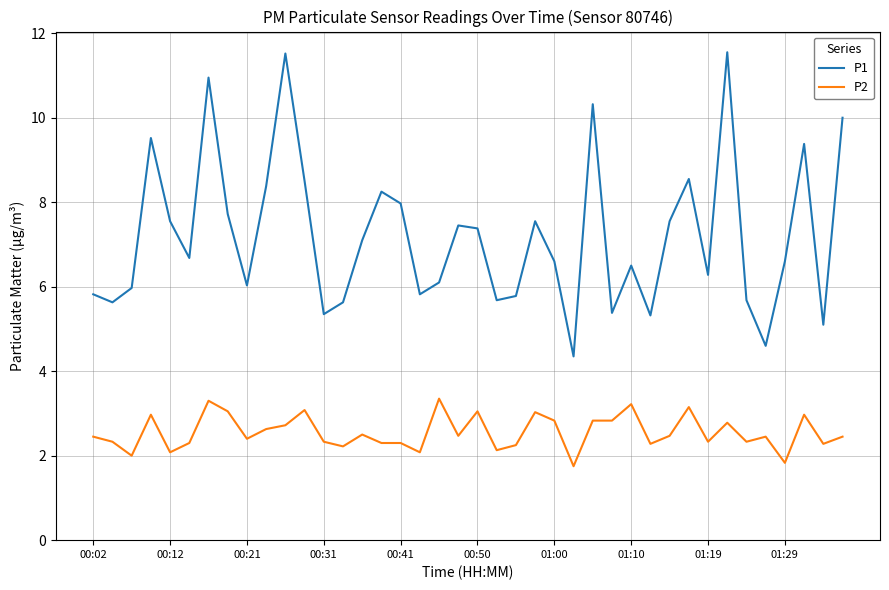

Which series has the largest total across all categories?

P1